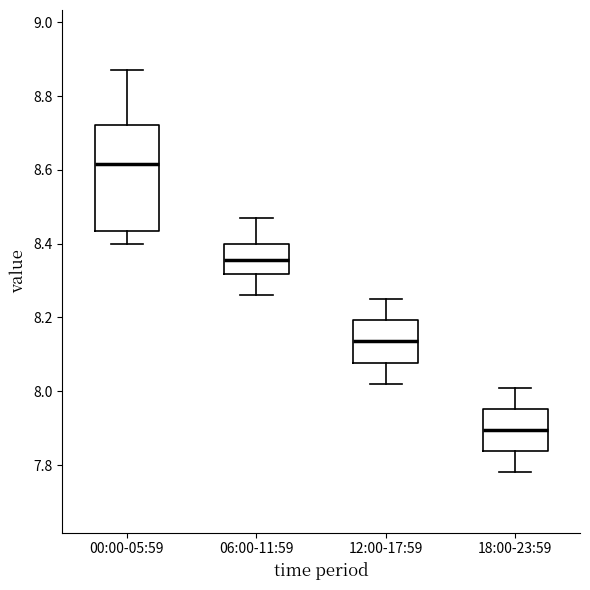

Comparing the boxes themselves (not the whiskers), which one is the tallest?

00:00-05:59